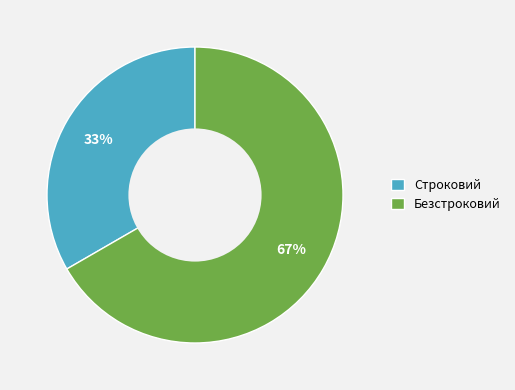

Is it true that Безстроковий is 76% of the pie?

False